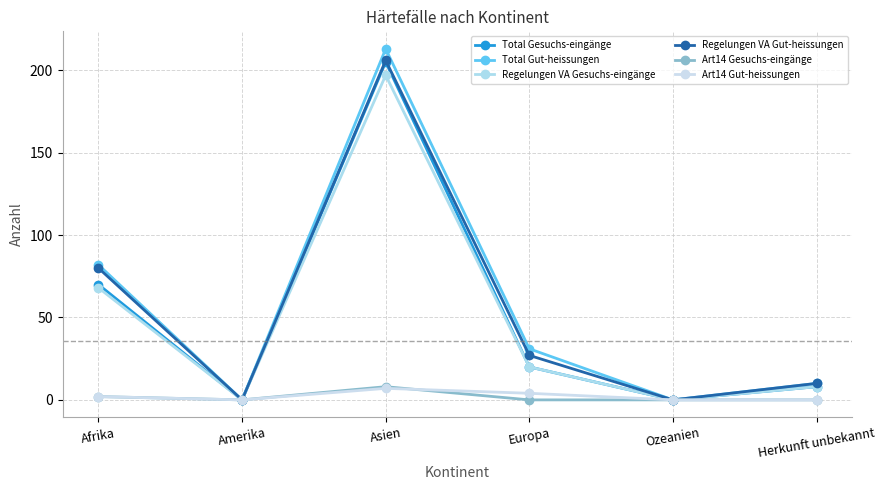

Which label corresponds to the largest value in the chart?

Asien